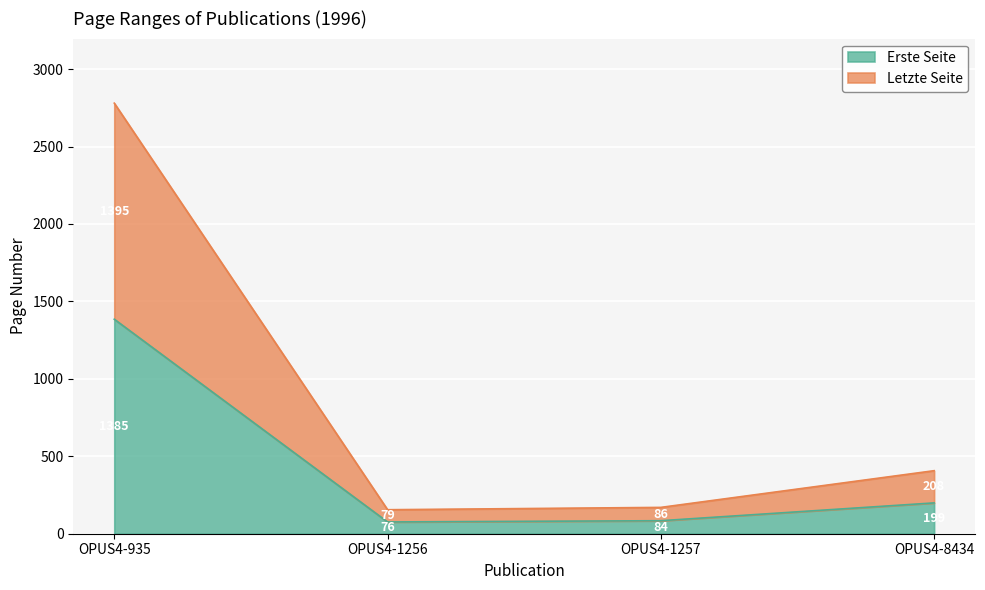

Reading left to right, transcribe the values for Erste Seite.

1385	76	84	199